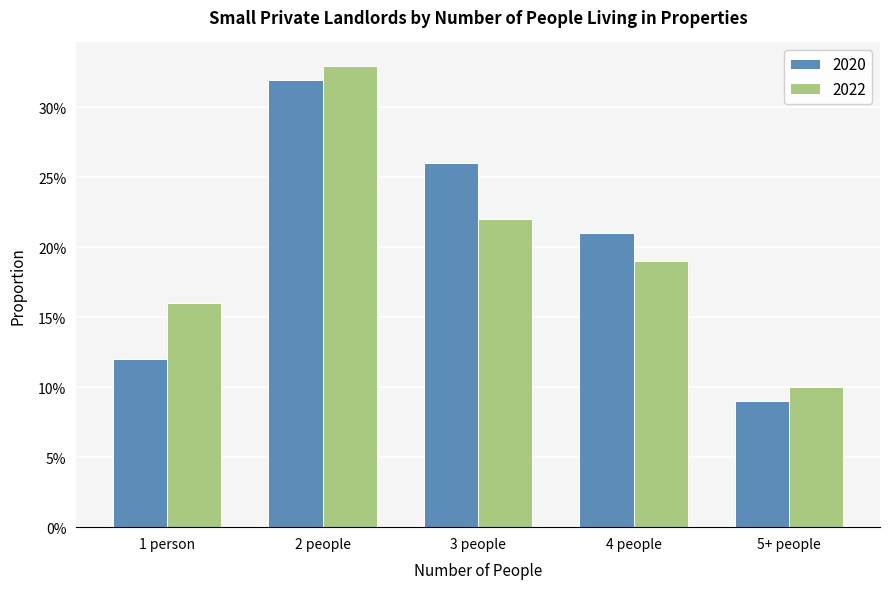

At 3 people, list the series in order from largest to smallest.

2020, 2022